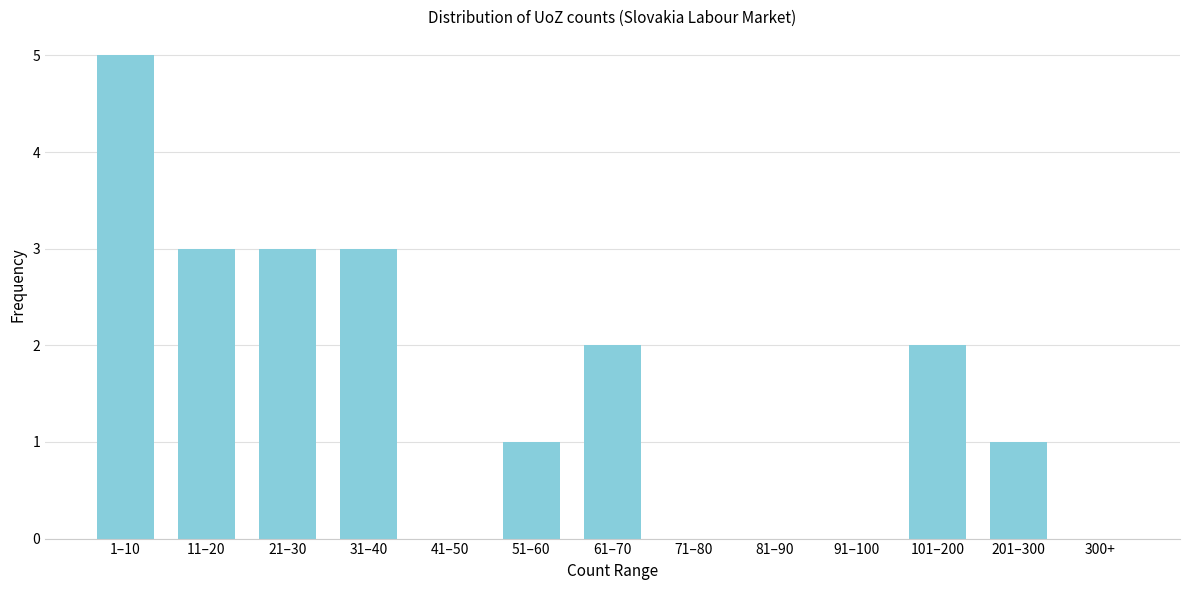

Reading left to right, list all the values displayed in this chart.

1–10=5	11–20=3	21–30=3	31–40=3	41–50=0	51–60=1	61–70=2	71–80=0	81–90=0	91–100=0	101–200=2	201–300=1	300+=0